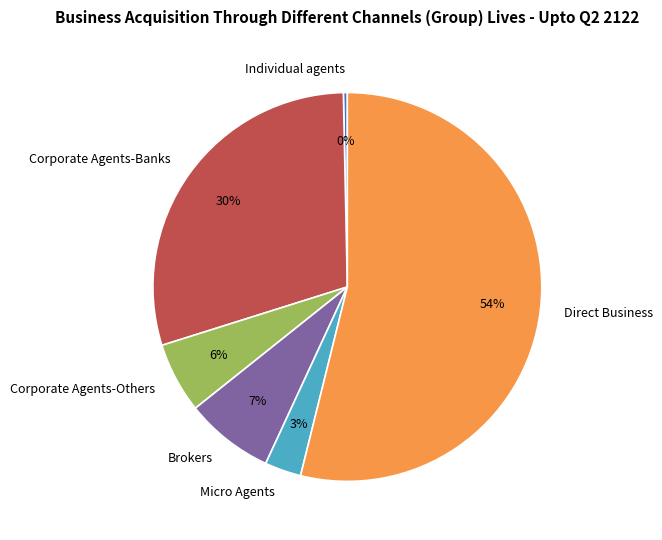

To the nearest percent, what percentage of the pie is Direct Business?

54%